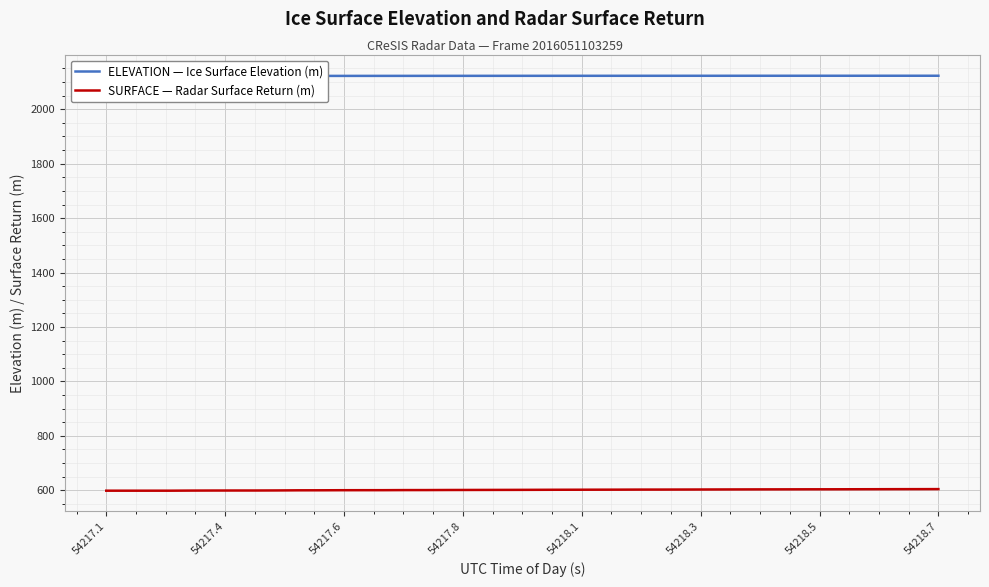

True or false: ELEVATION — Ice Surface Elevation (m) and SURFACE — Radar Surface Return (m) cross at least once.

False